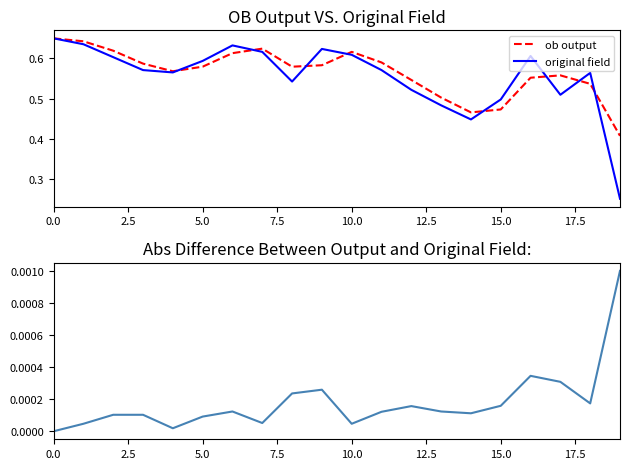

True or false: abs difference and original field cross at least once.

False